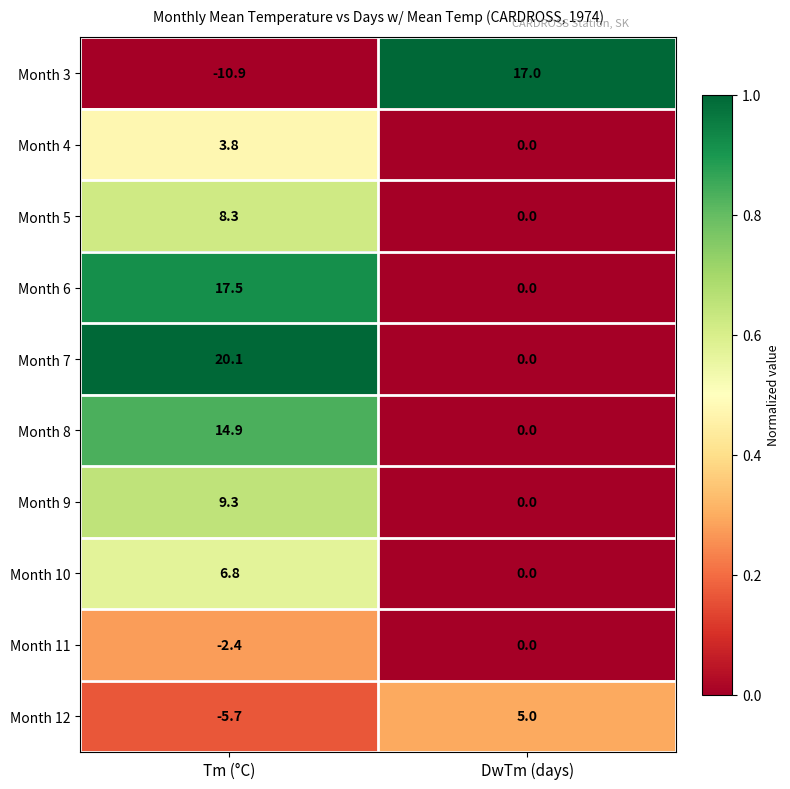

Rank the series by their maximum value, from lowest to highest.

Month 11, Month 4, Month 12, Month 10, Month 5, Month 9, Month 8, Month 3, Month 6, Month 7